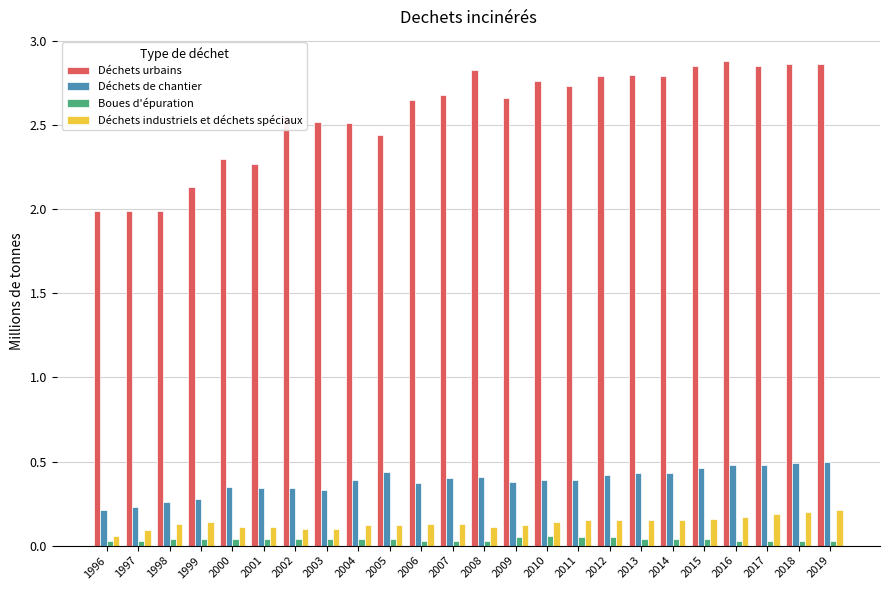

What is the lowest value of the Déchets urbains series?

2.0